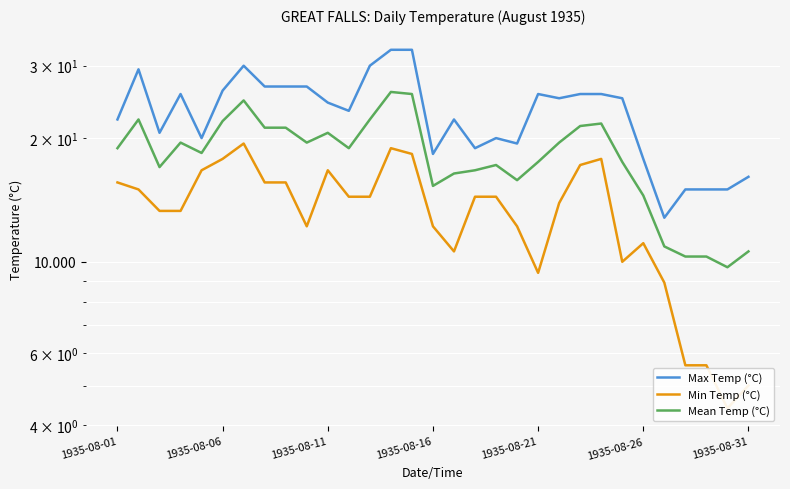

What position from the right is 14?

17